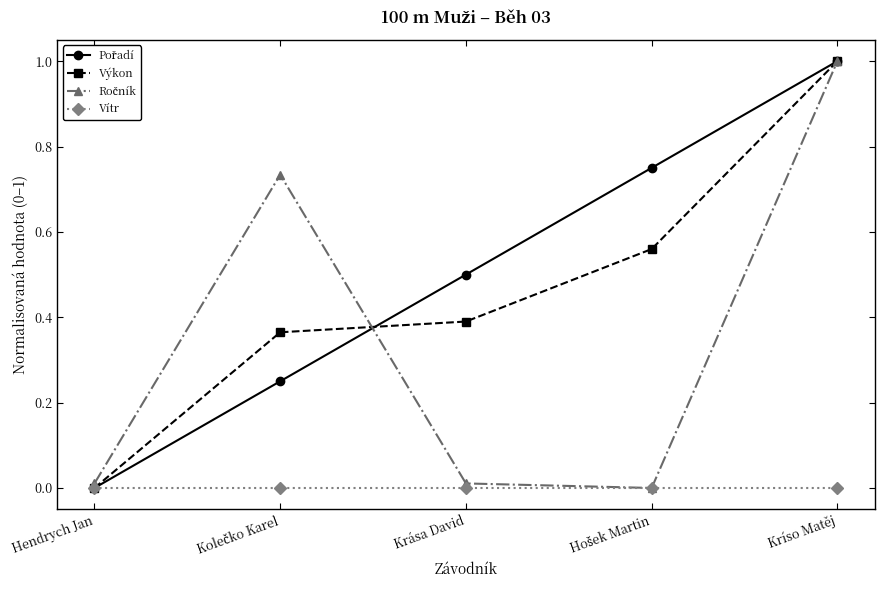

What is the total value across all series at Kríso Matěj?

3.0